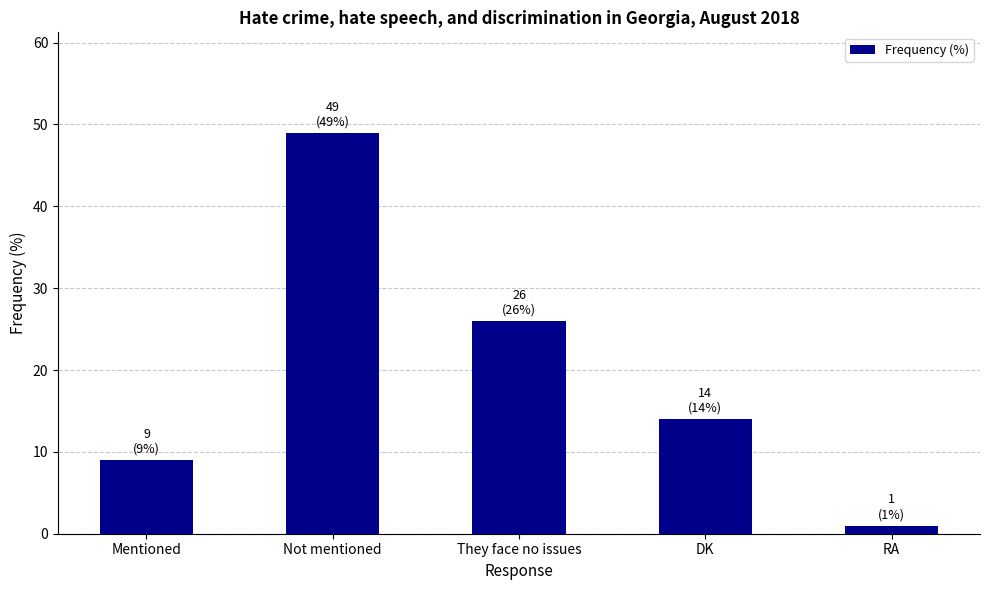

Reading right to left, transcribe all the data shown in this chart.

RA=1	DK=14	They face no issues=26	Not mentioned=49	Mentioned=9